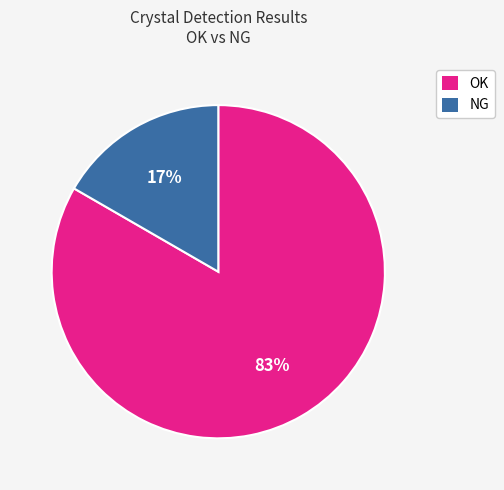

To the nearest percent, what is the combined percentage of NG and OK?

100%